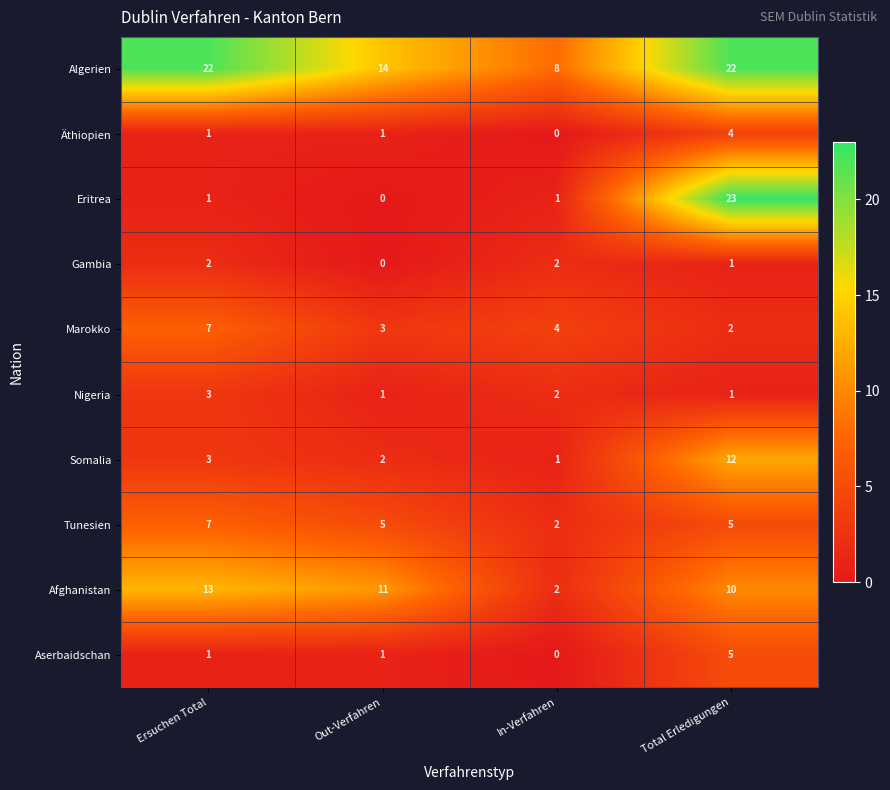

At which label does Nigeria first exceed 2?

Ersuchen Total